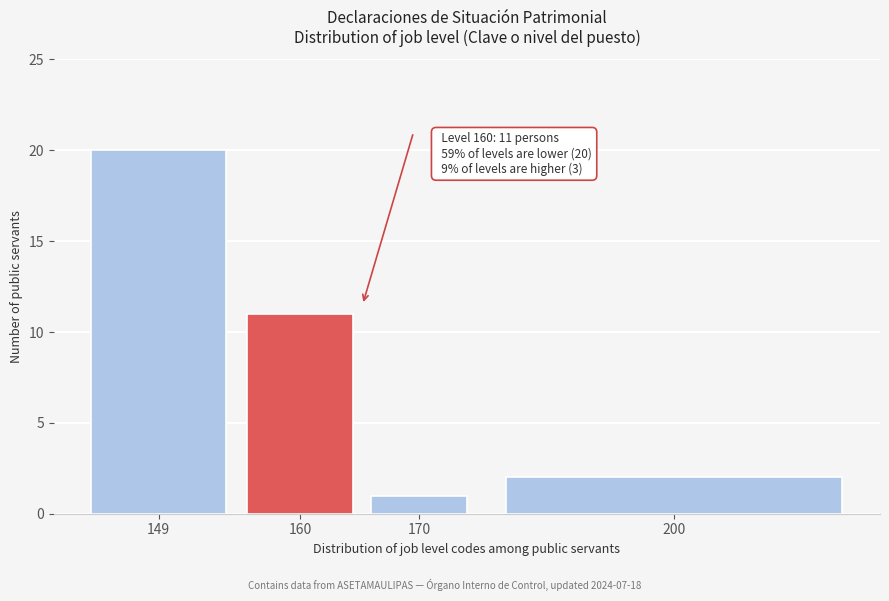

Reading right to left, list all the values displayed in this chart.

200=2	170=1	160=11	149=20